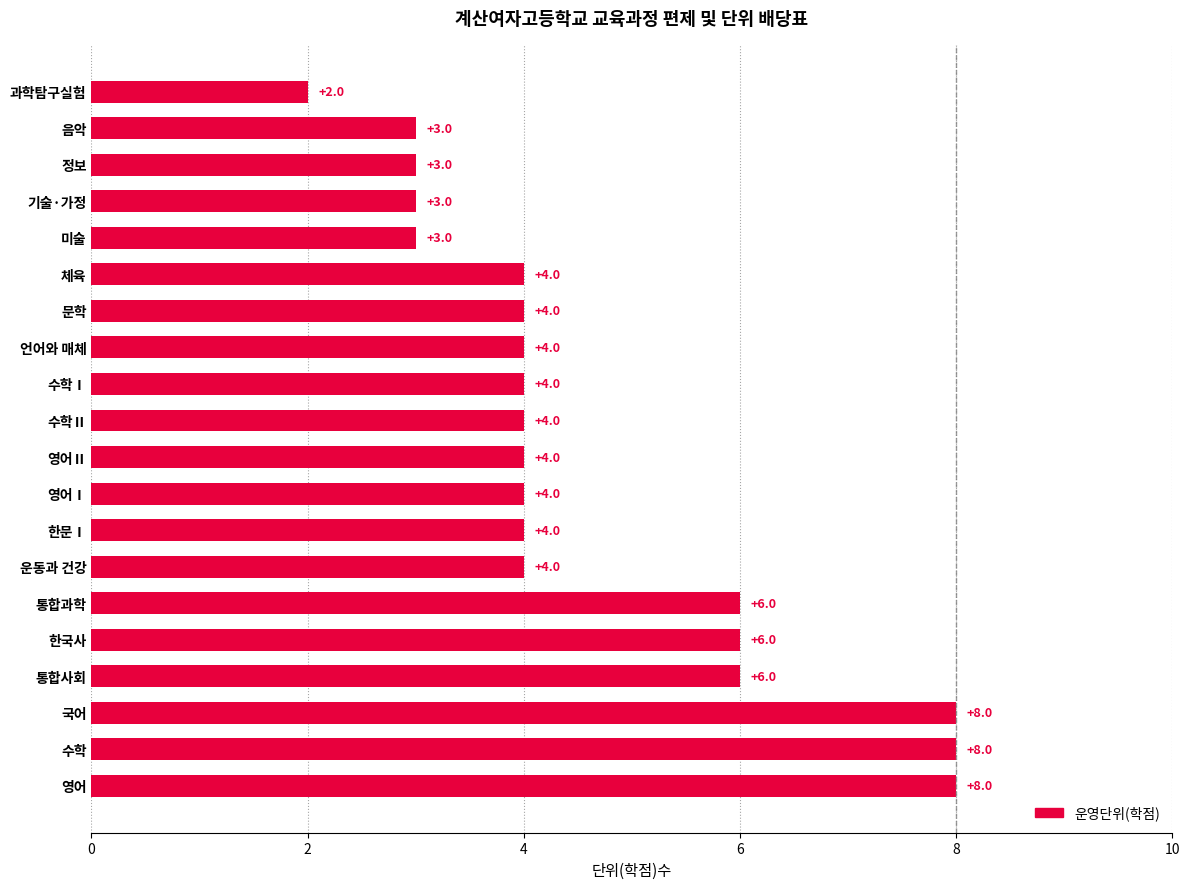

Is it true that the value at 문학 is 4?

True